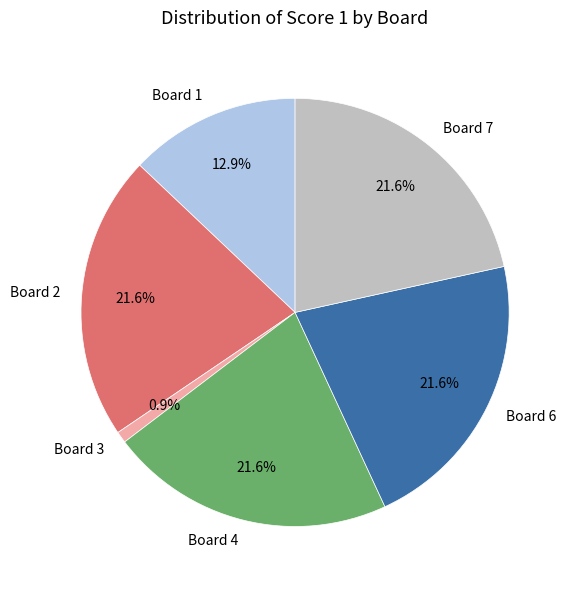

Between Board 1 and Board 4, which is larger?

Board 4